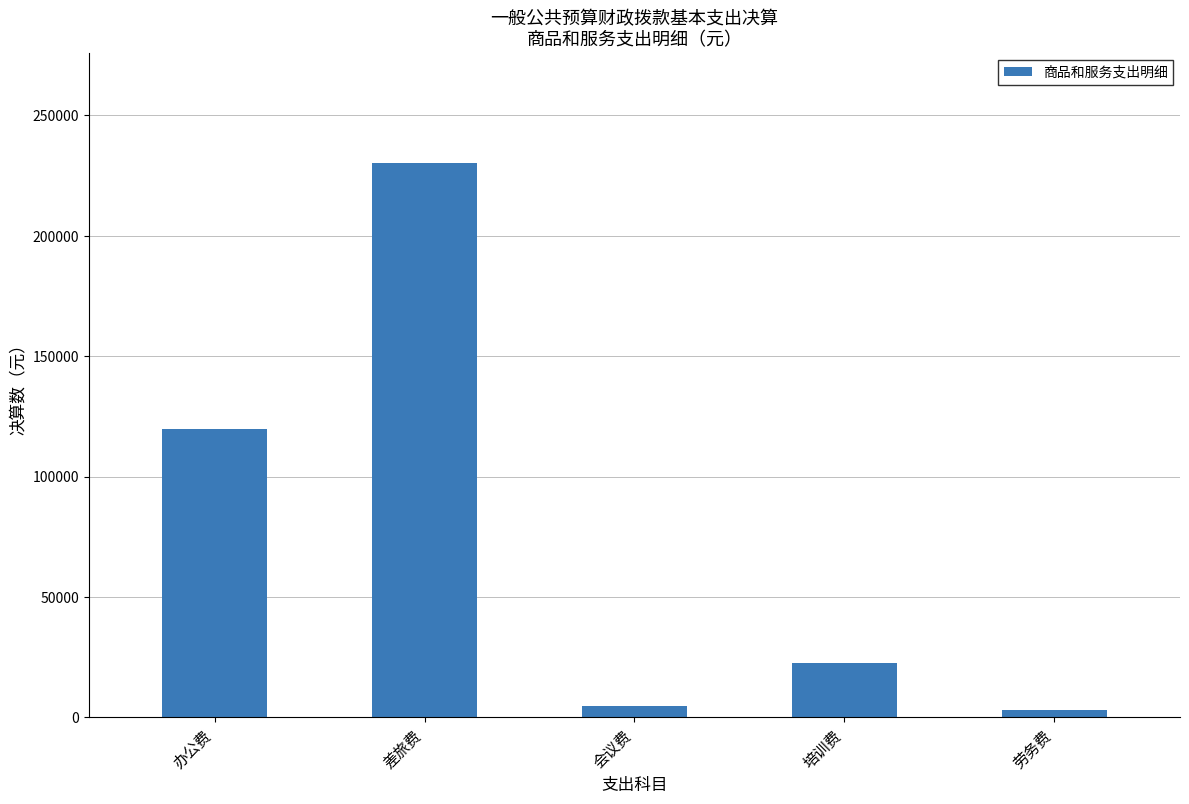

Reading left to right, transcribe all the data shown in this chart.

119619.1	229976.5	4825.0	22568.0	3200.0